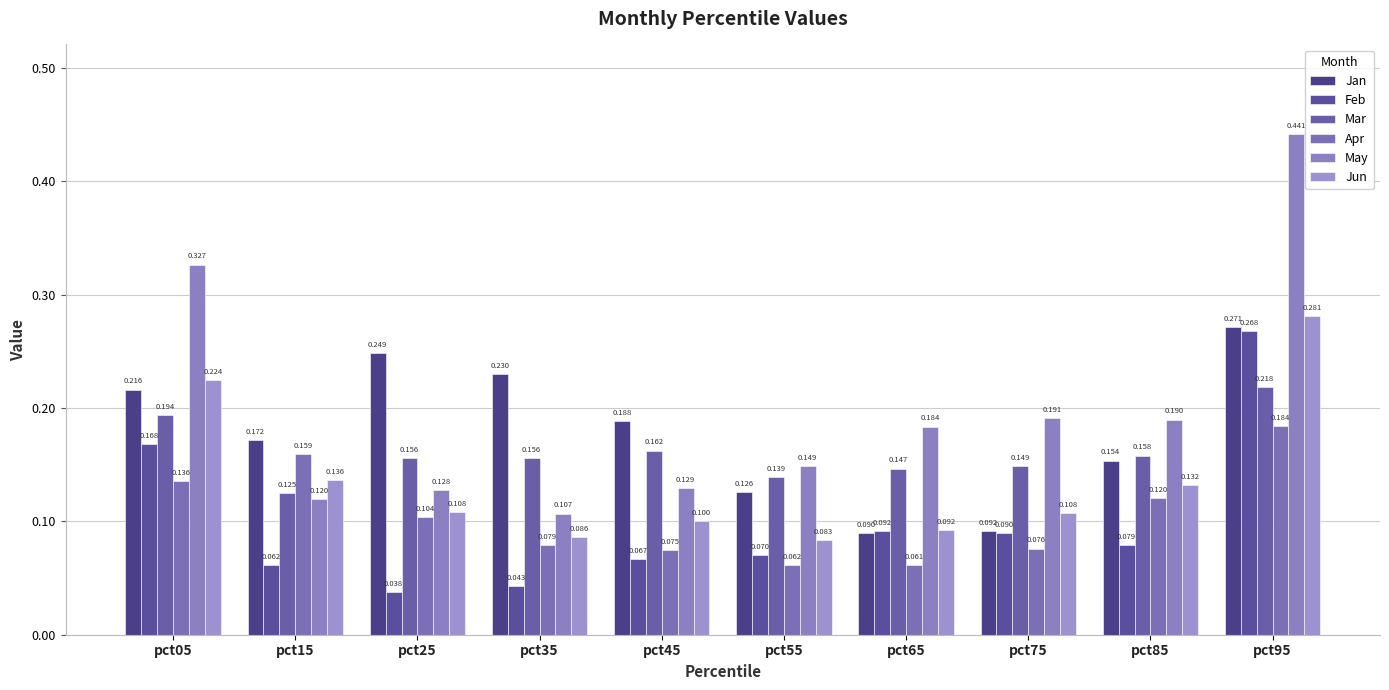

How many Jun values are between 0 and 1?

10